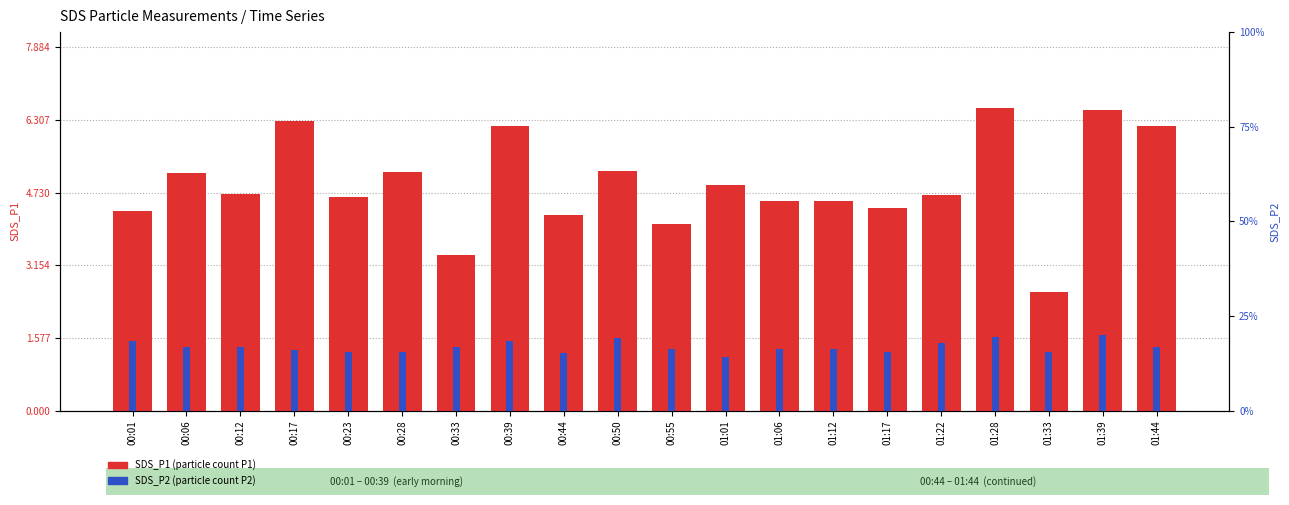

How many bars are there in each group?

2